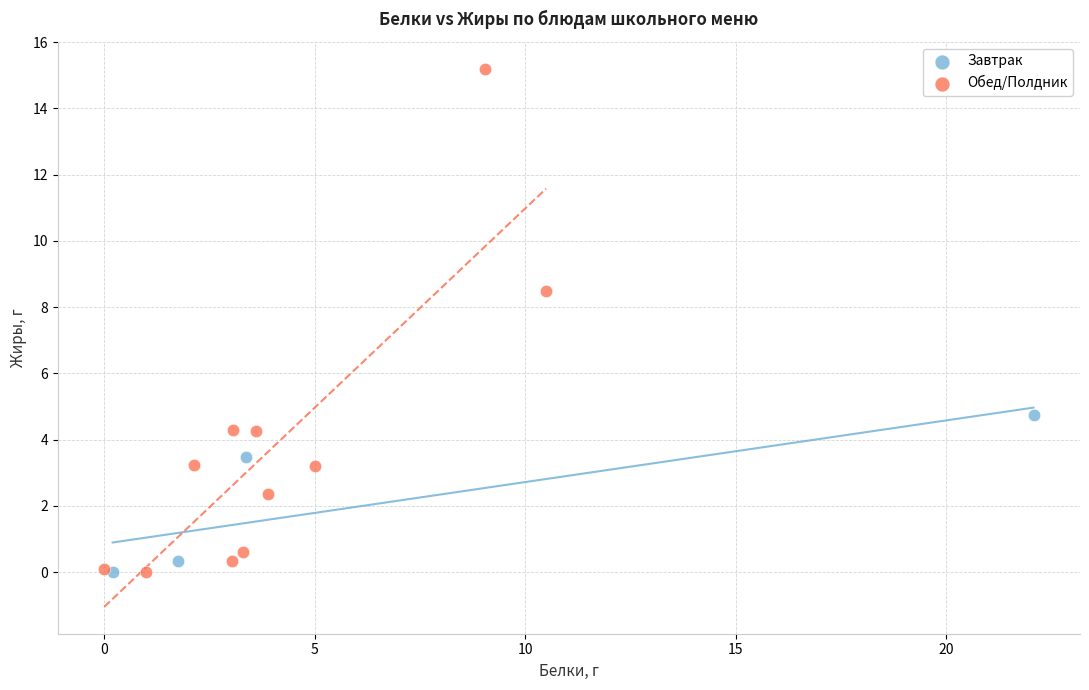

Which series contains the highest Y value?

Обед/Полдник